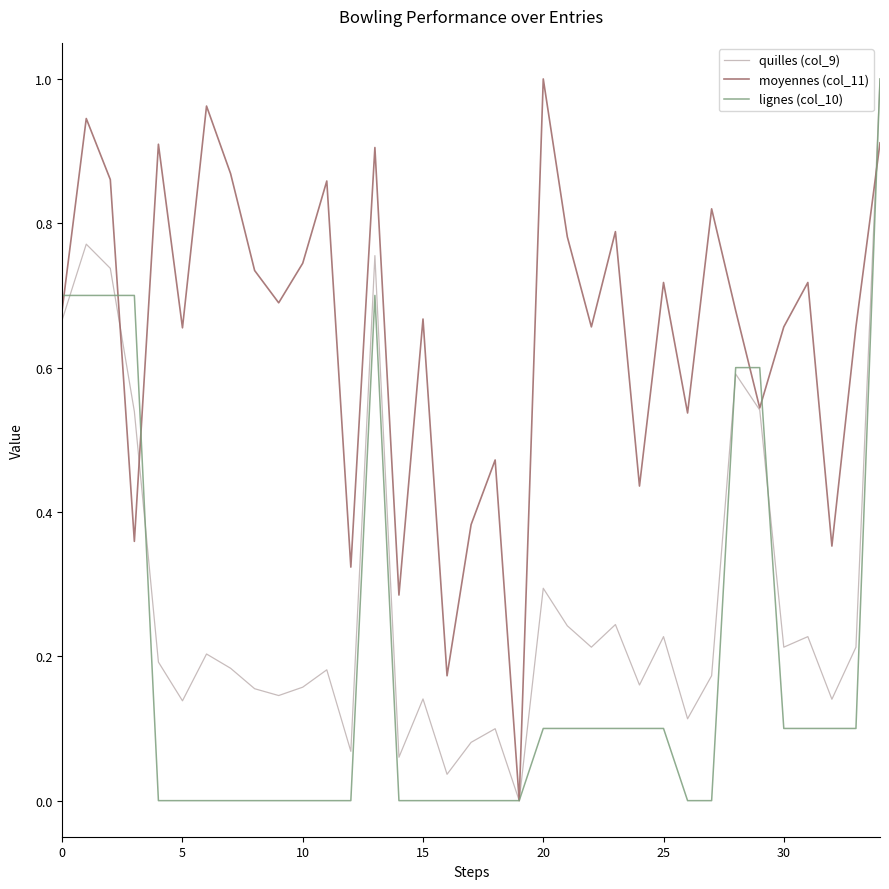

Which series has the largest total across all categories?

moyennes (col_11)